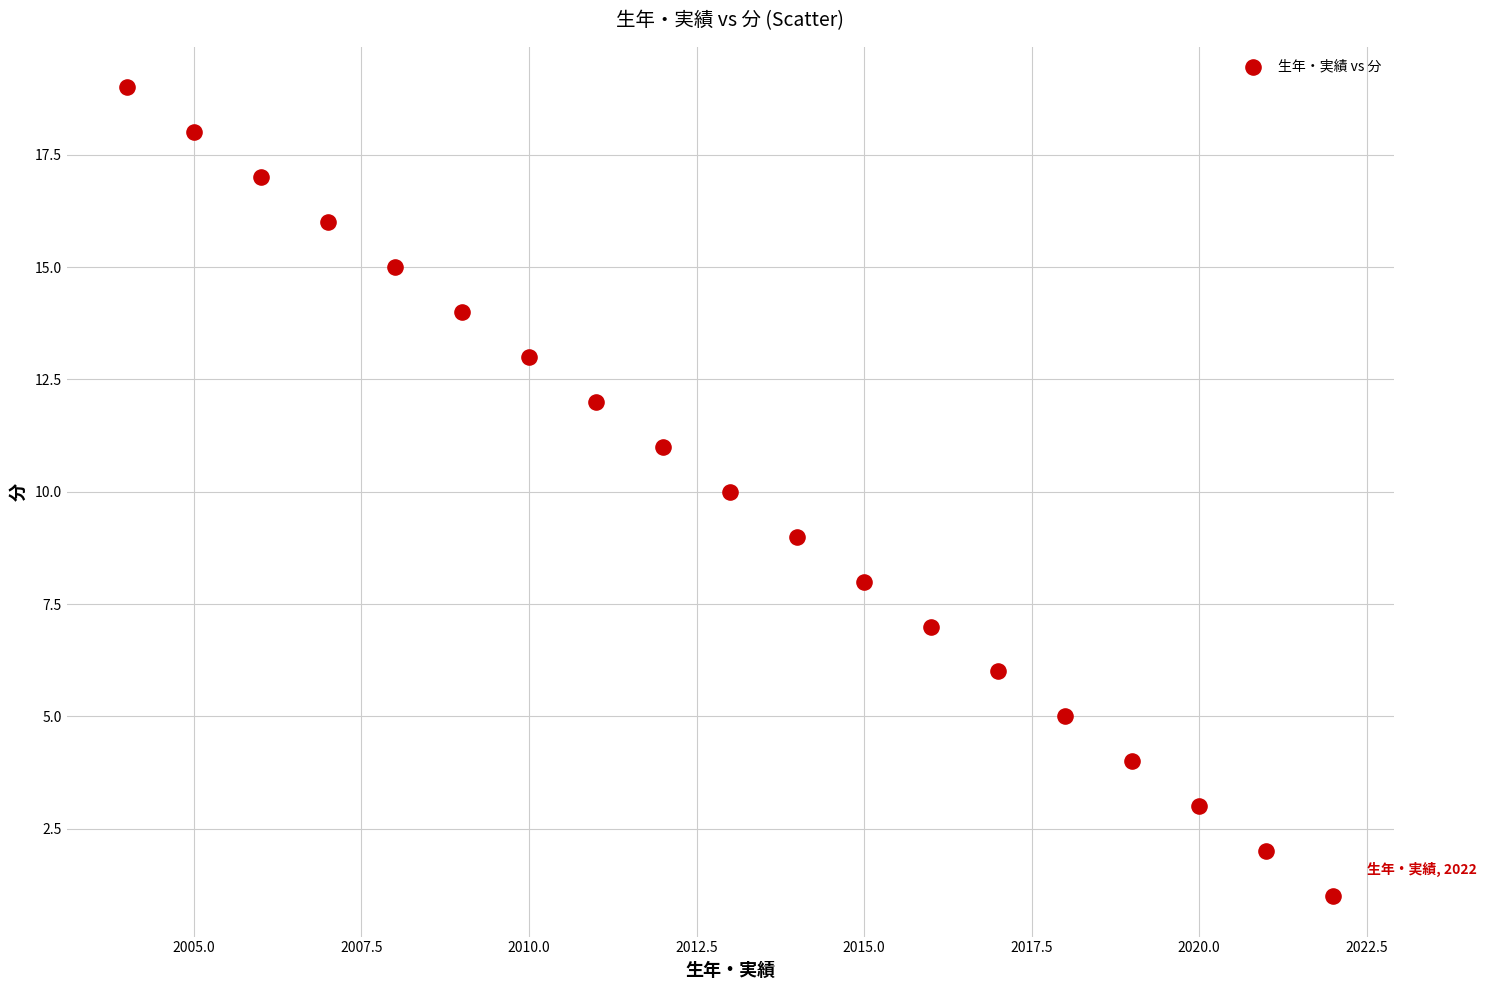

What is the range of Y values (max minus min)?

18